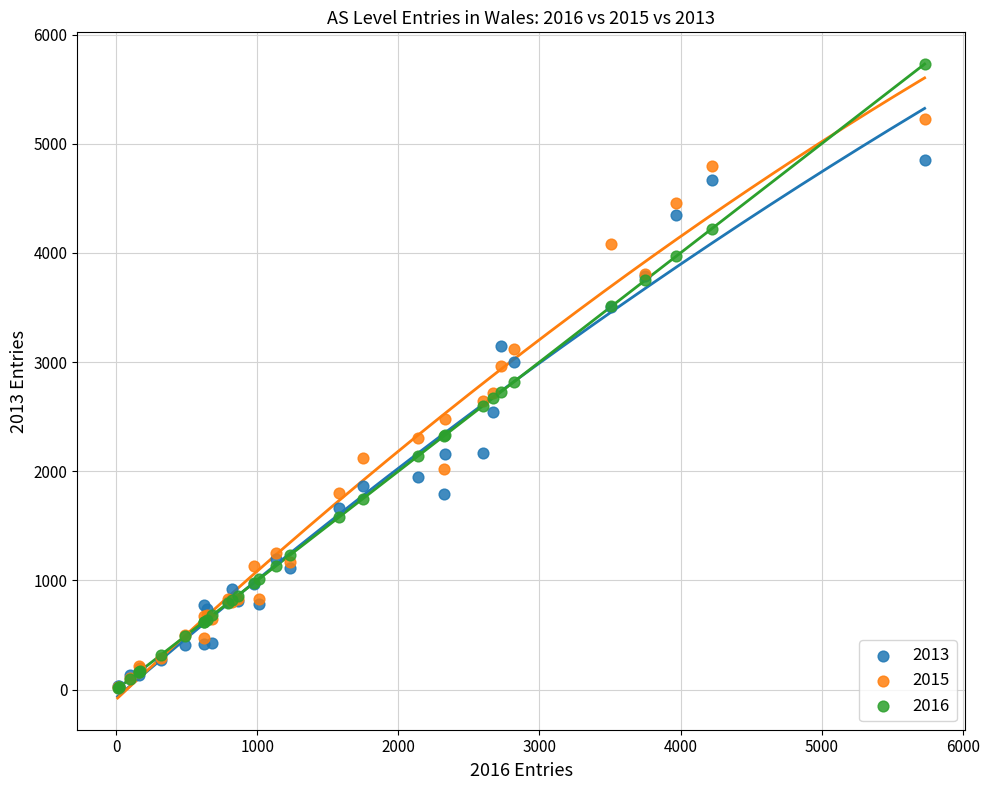

Which series reaches the maximum Y coordinate?

2016